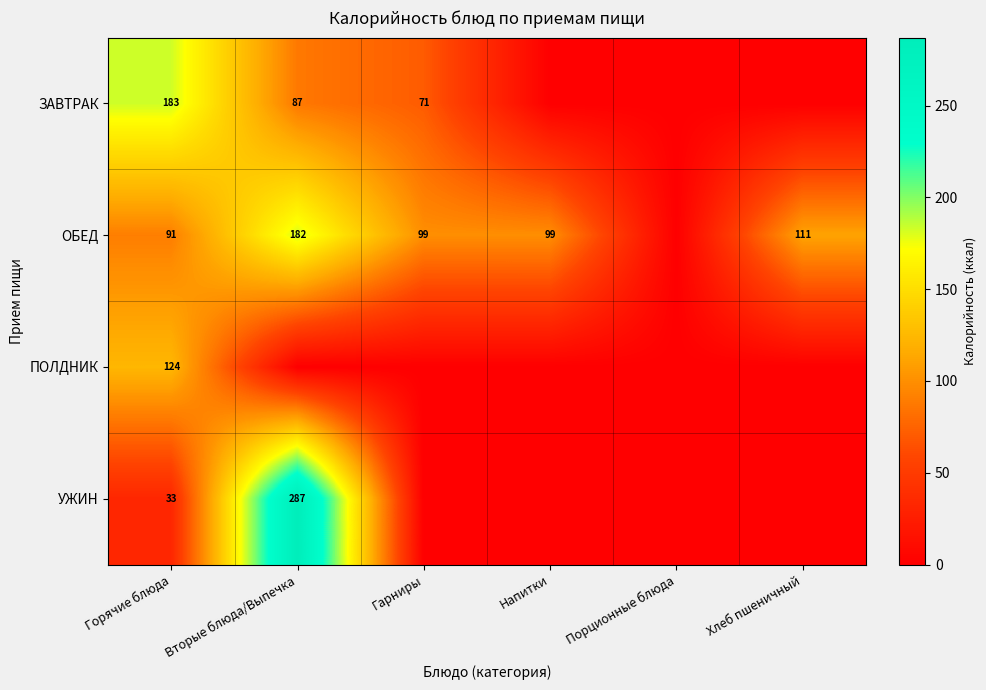

What is the sum of the ОБЕД values at Напитки and Вторые блюда/Выпечка?

281